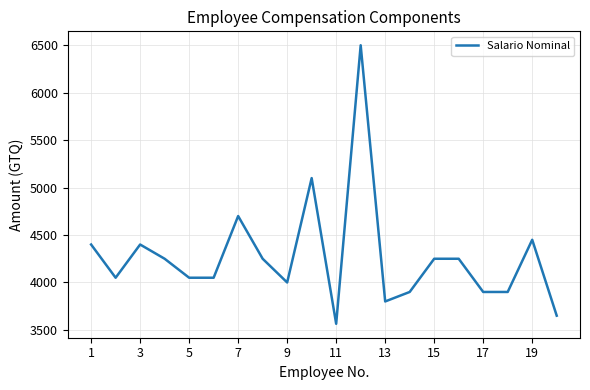

What is the difference between the maximum and minimum values?

2935.5